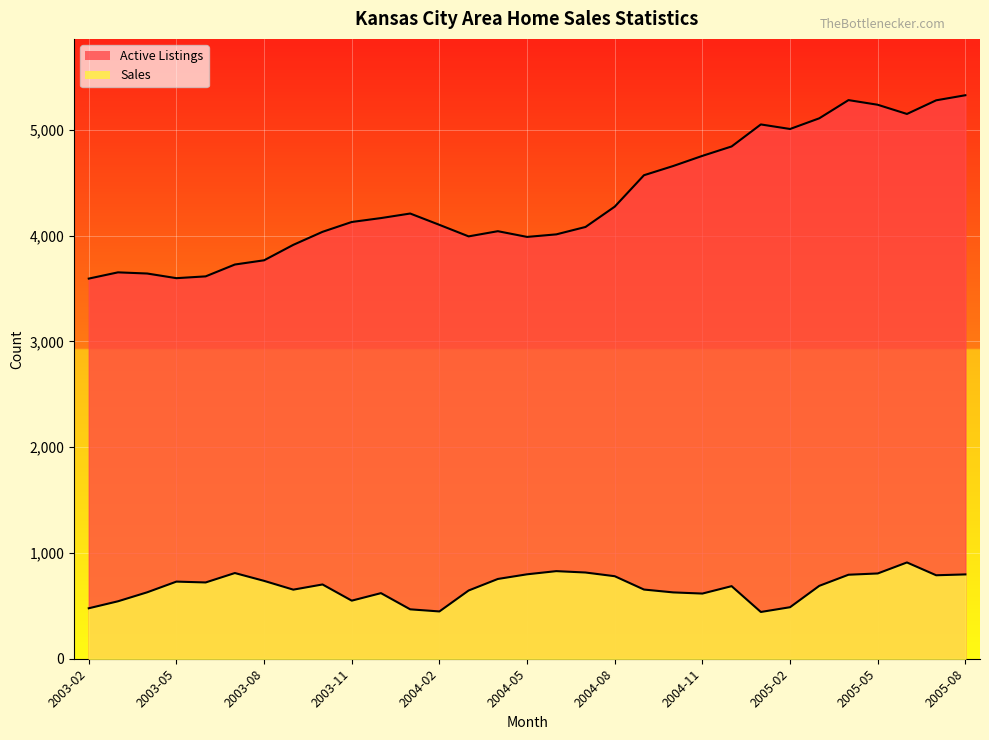

In Active Listings, how many points are higher than both neighbors (excluding endpoints)?

5